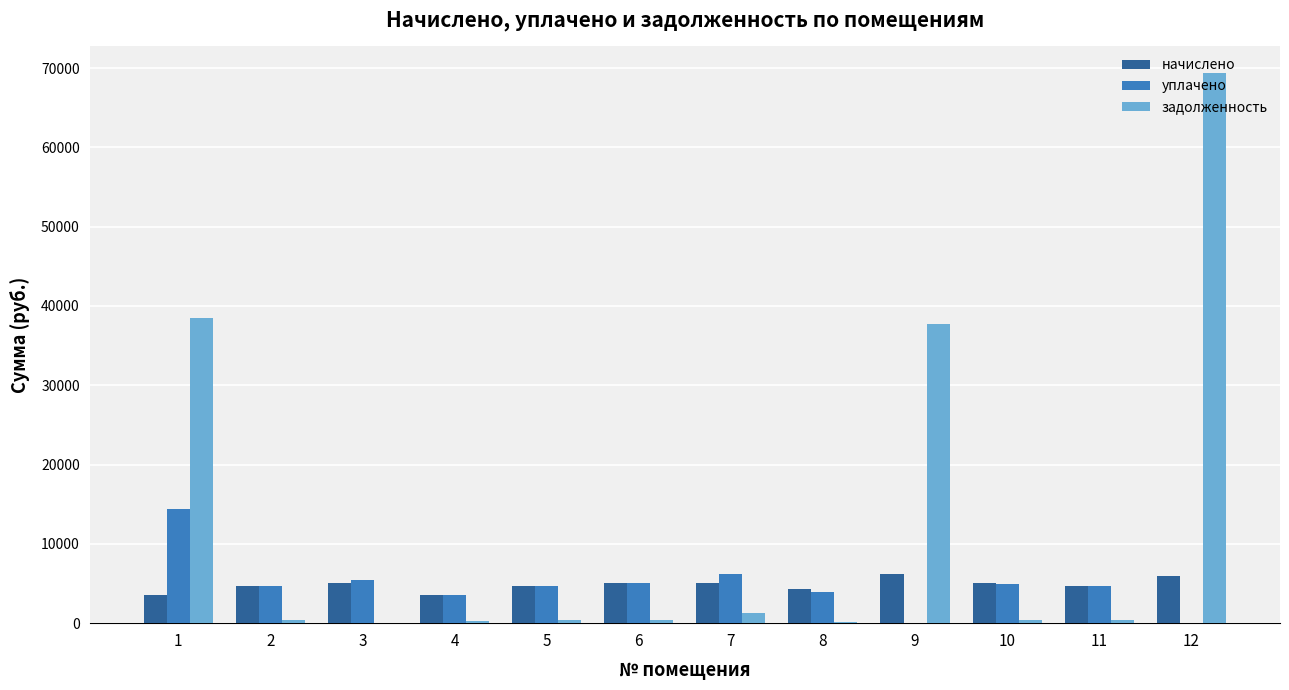

At which category is the sum across all series the highest?

12